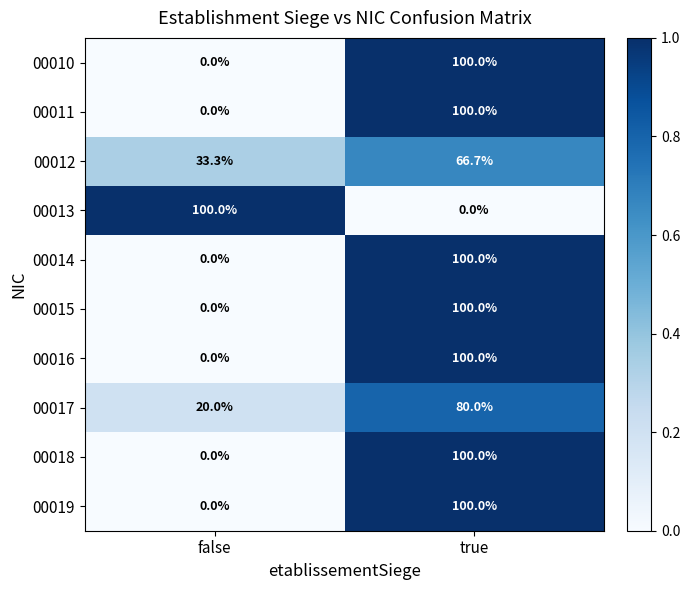

True or false: 00016 has a value of 100.0 at true.

True